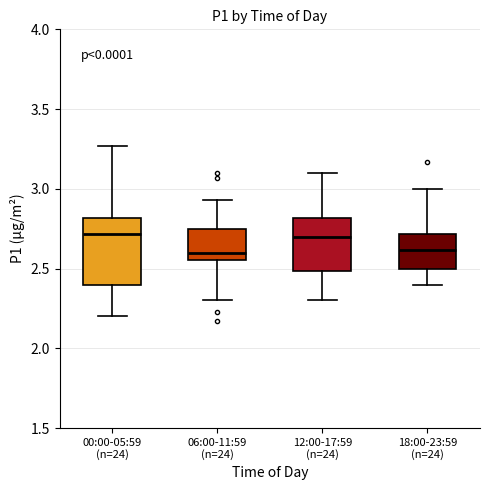

Reading left to right, transcribe this box plot: for each box, give where its median line is, the range the box spans, and where its two whiskers end, as read against the y-axis. The values are not printed on the chart, so give them approximately, as read against the axis.

00:00-05:59 (n=24): median 2.70, box 2.40 to 2.80, whiskers 2.20 to 3.25
06:00-11:59 (n=24): median 2.60, box 2.55 to 2.75, whiskers 2.30 to 2.95
12:00-17:59 (n=24): median 2.70, box 2.50 to 2.80, whiskers 2.30 to 3.10
18:00-23:59 (n=24): median 2.60, box 2.50 to 2.70, whiskers 2.40 to 3.00